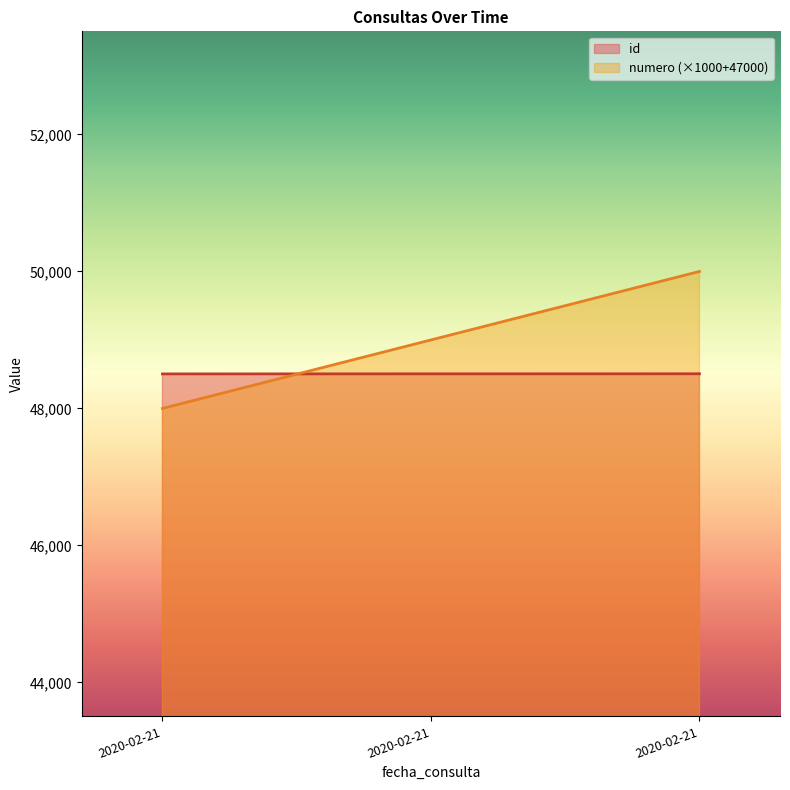

At which category does the chart reach its minimum across all series?

2020-02-21